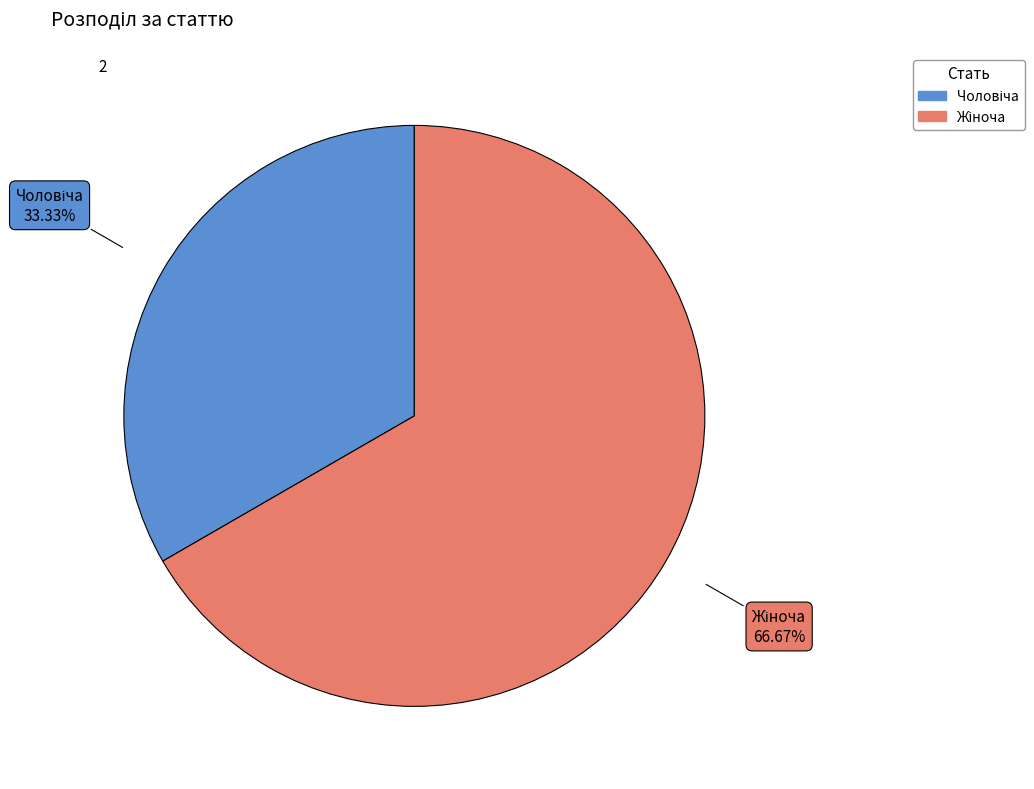

Is there any slice that represents more than half of the pie?

Yes